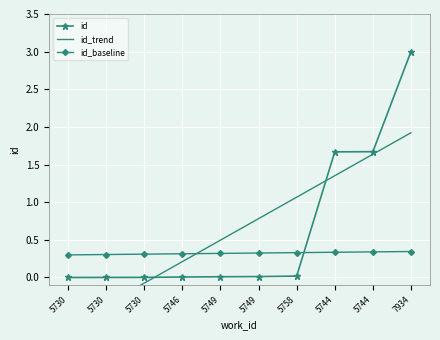

Is this an area chart (filled region under the line)?

No